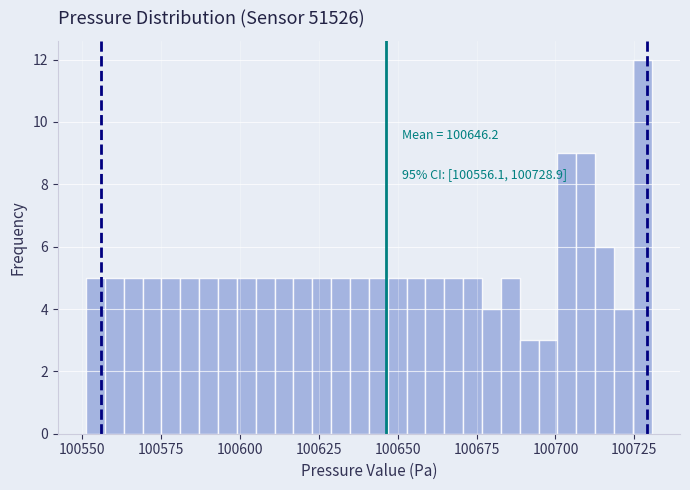

Read against the x-axis, roughly where is the centre of the tallest bar?

100725